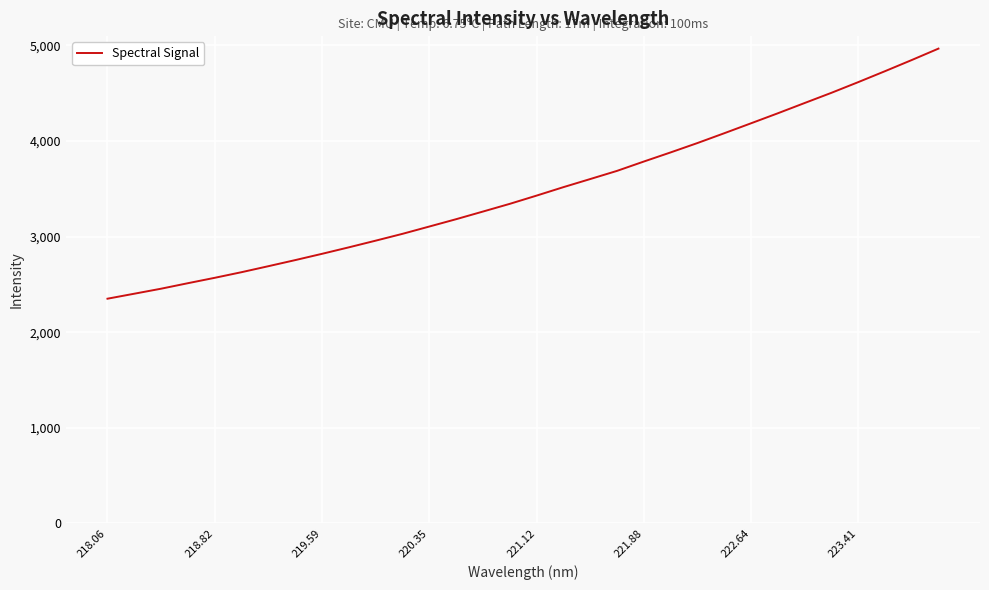

What is the smallest value displayed?

2349.7